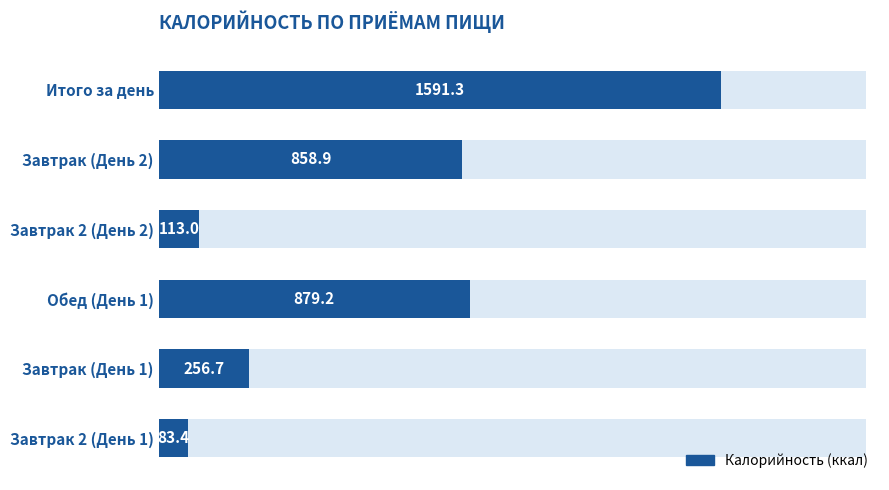

What is the maximum value shown in the chart?

1591.3